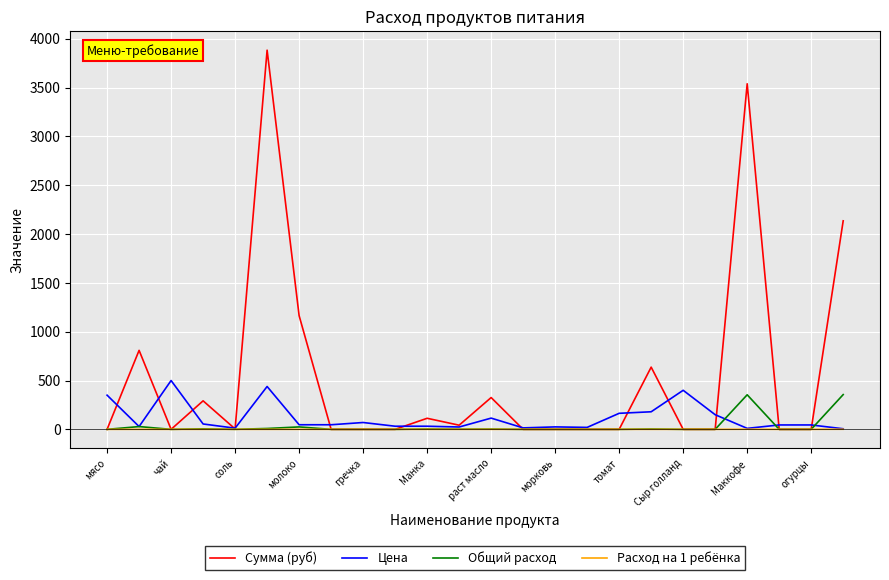

True or false: Общий расход and Цена intersect in this chart.

True